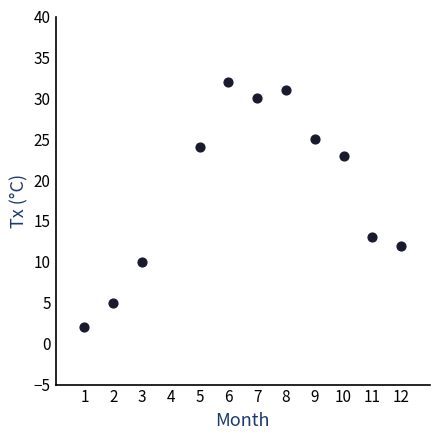

What Y value in the scatter plot is closest to 17?

13